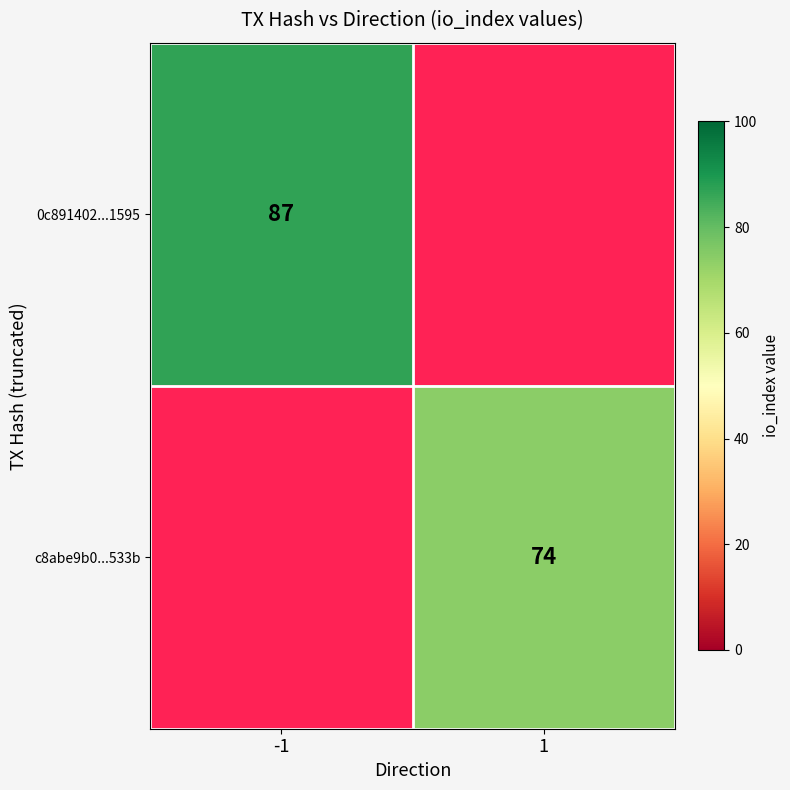

True or false: 0c891402...1595 has a value of 87 at -1.

True